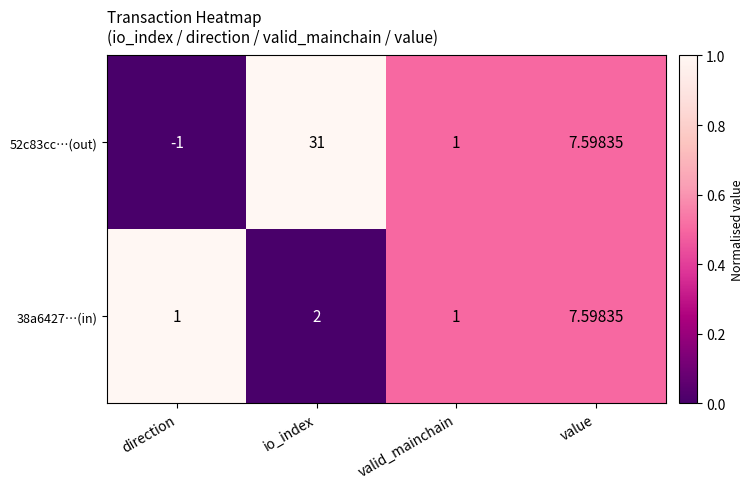

Is the value of 38a6427…(in) at direction greater than the value of 52c83cc…(out) at direction?

Yes